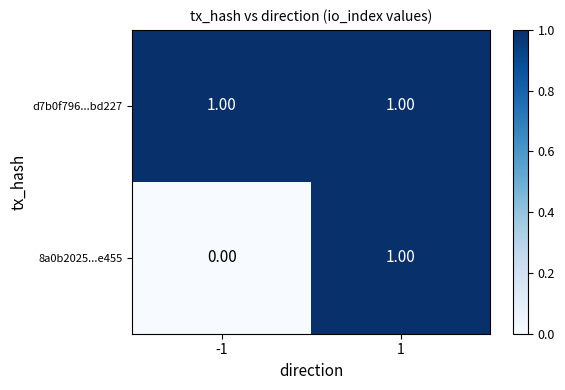

Which series has the largest range (max minus min)?

8a0b2025...e455